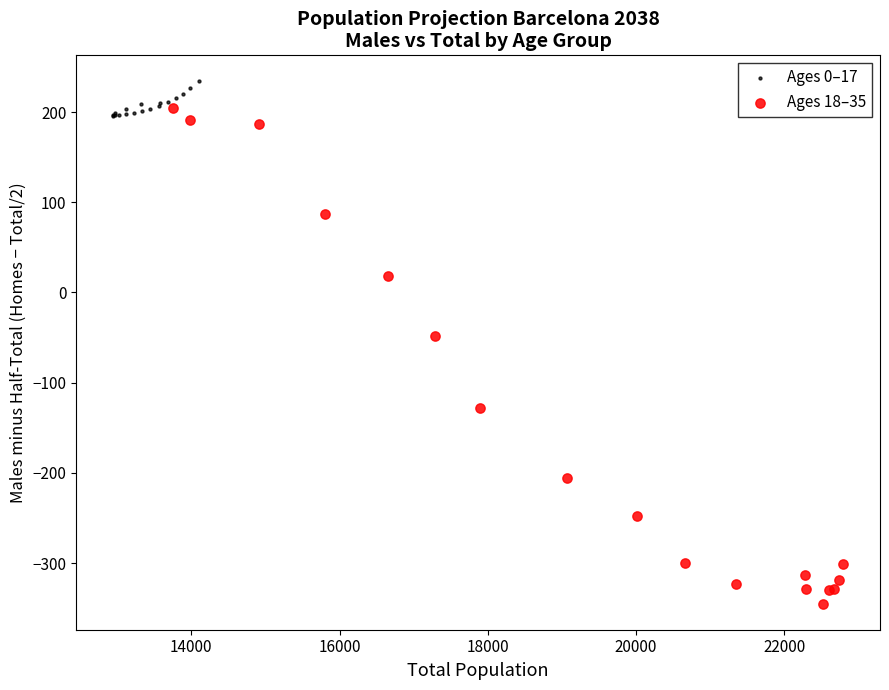

Which series has the widest spread of Y values?

Ages 18–35